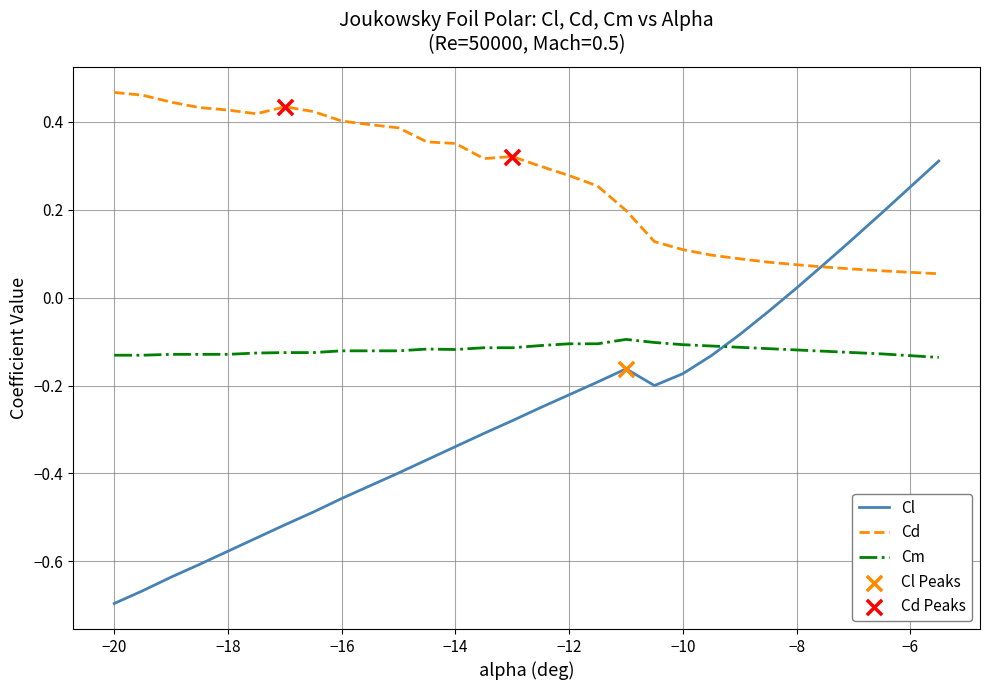

At how many categories does at least one series exceed 0?

30